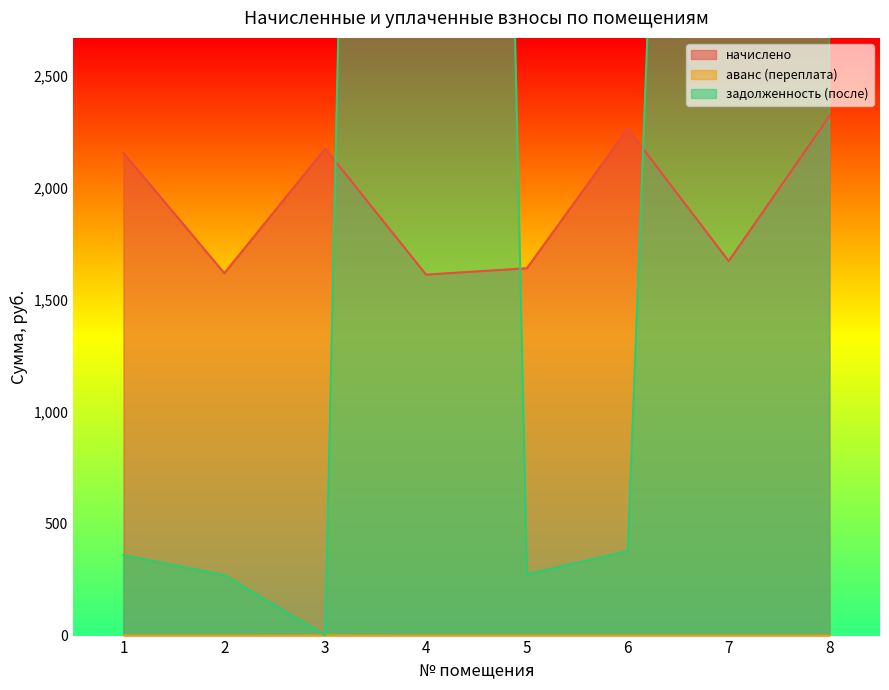

At which category does the chart reach its peak across all series?

8